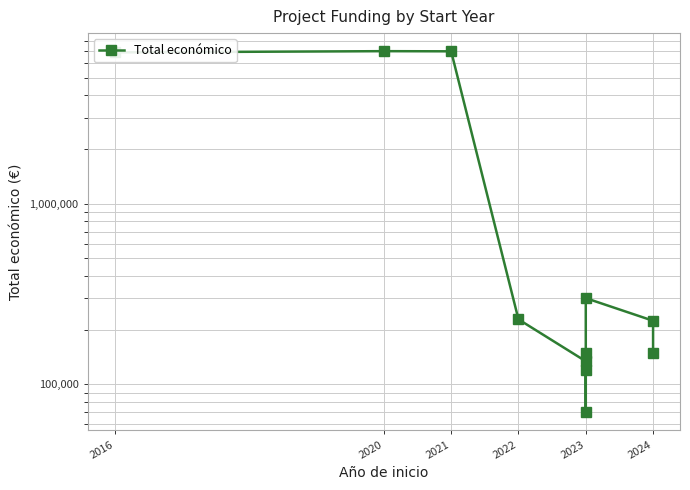

Approximately how many times larger is the value at 2023 compared to 2023?

1.7